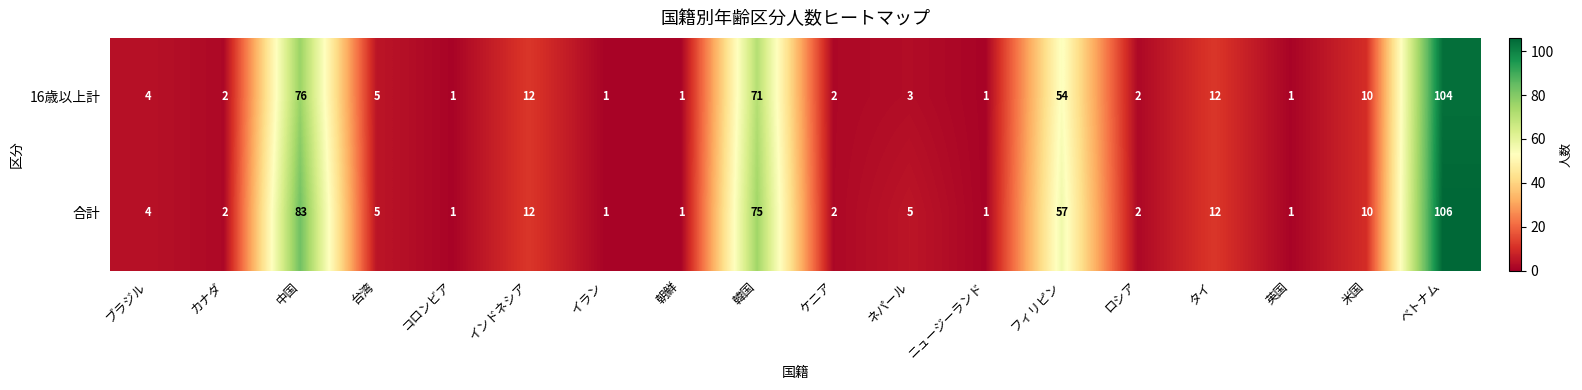

Read the 合計 value at 米国, to the nearest 5.

10